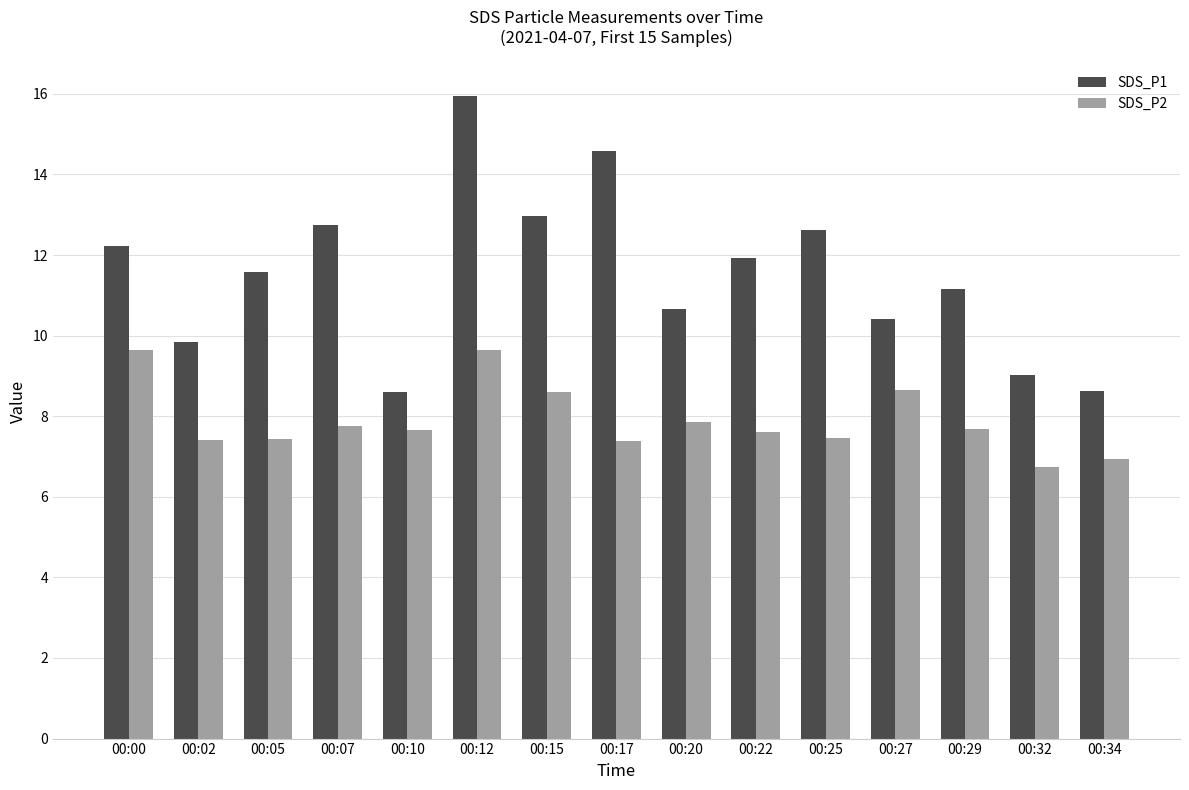

Which category has the highest value in the SDS_P1 series?

00:12